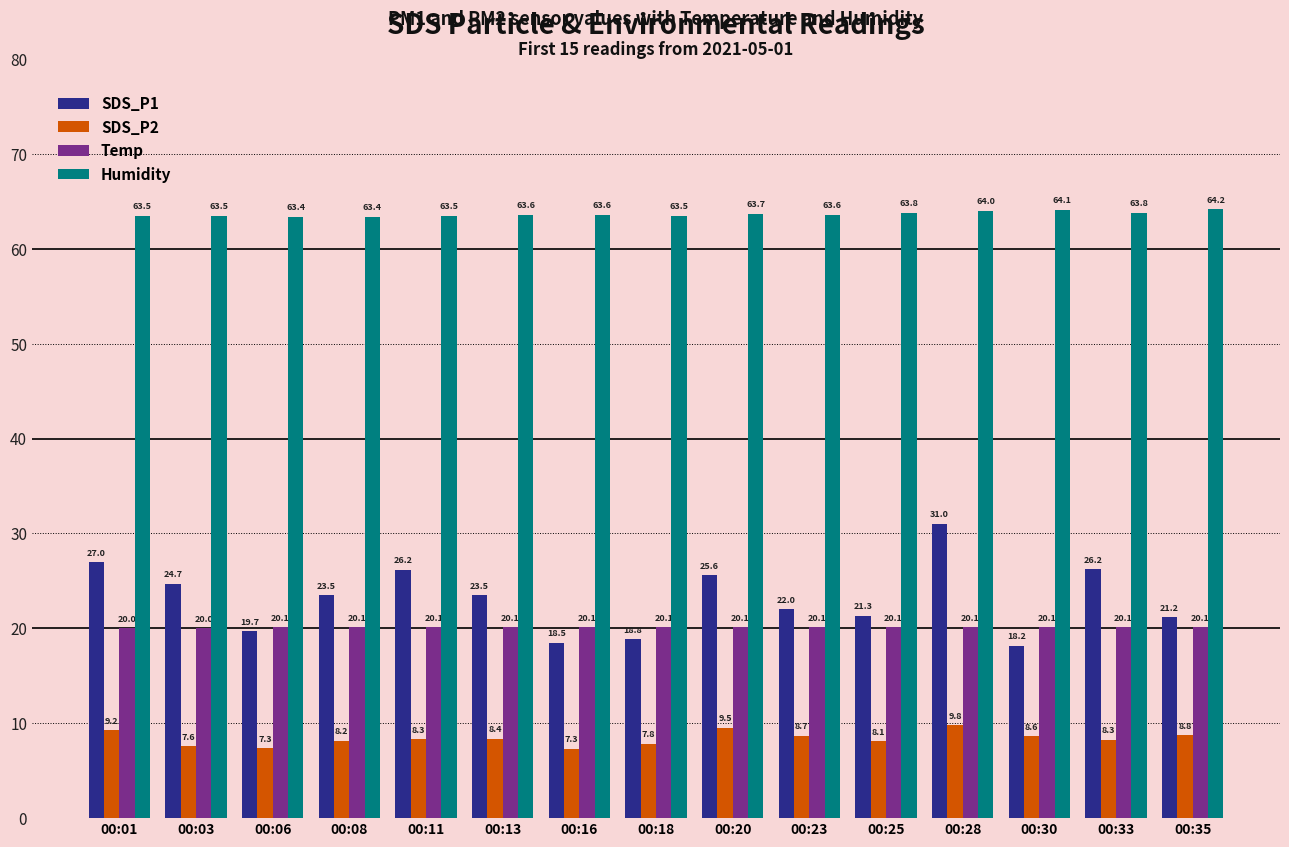

Which series has the largest range (max minus min)?

SDS_P1